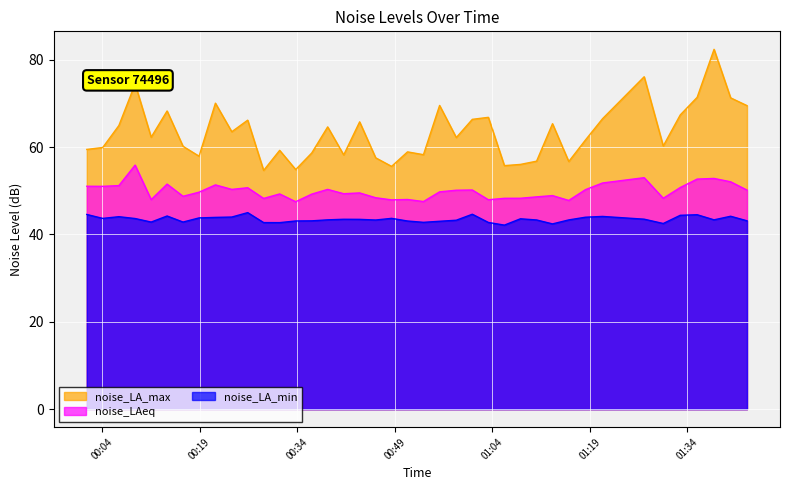

What is the difference between the maximum and minimum values in the noise_LAeq series?

8.4